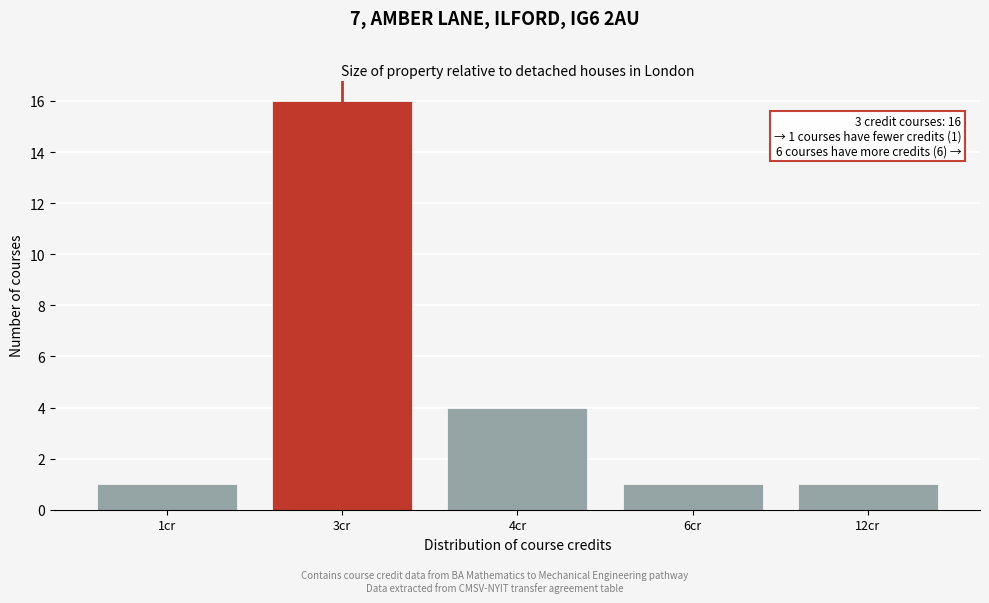

Reading left to right, transcribe all the data shown in this chart.

1	16	4	1	1